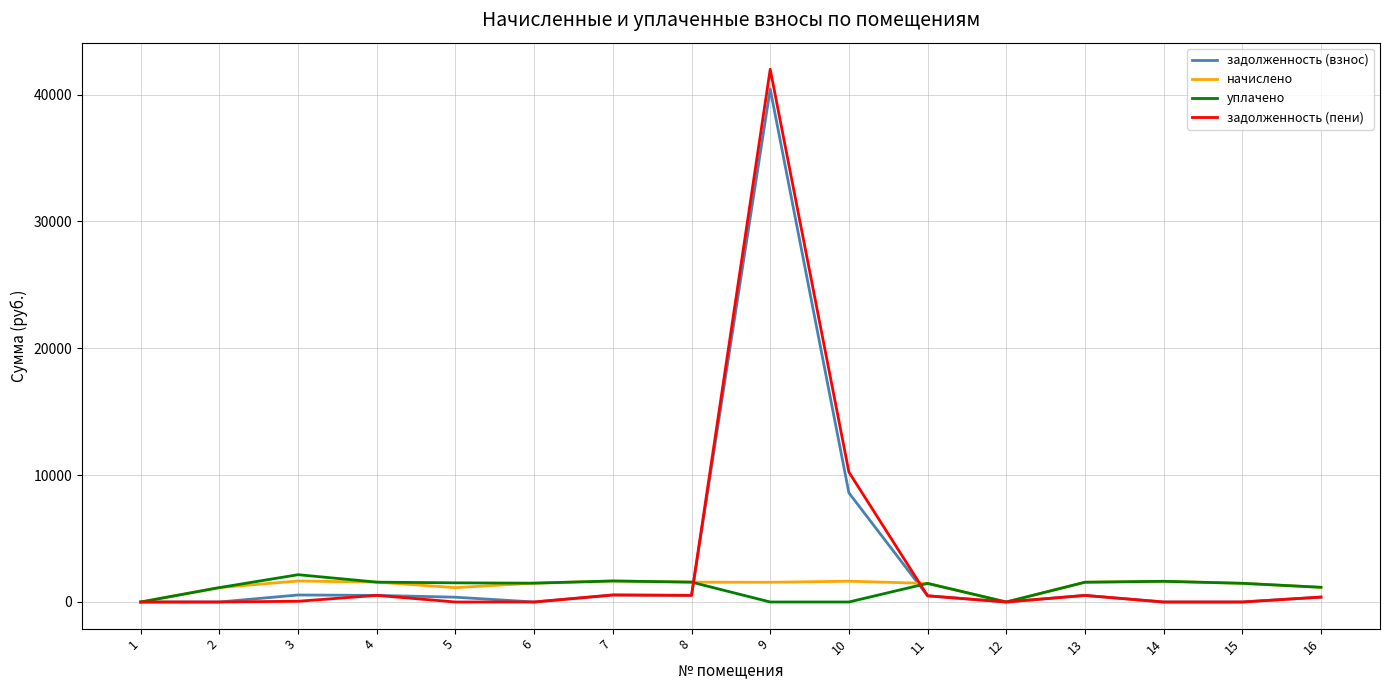

What is the highest value of the начислено series?

1657.0